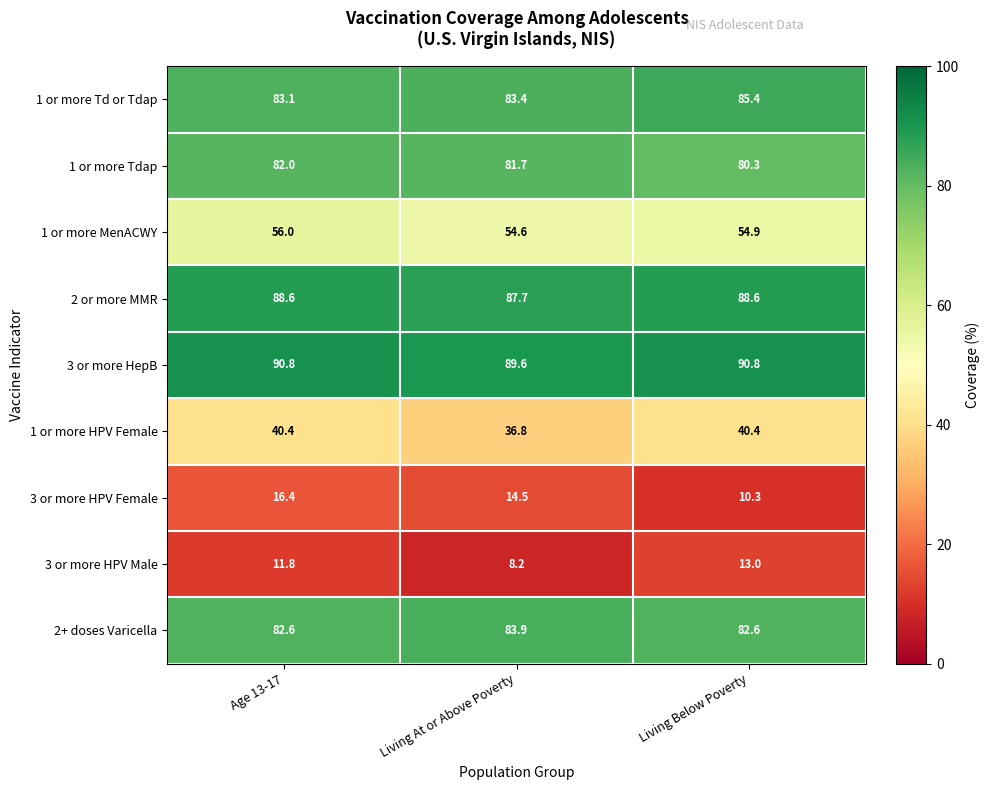

The 3 or more HepB series shows 90.8 at Living Below Poverty. True or false?

True